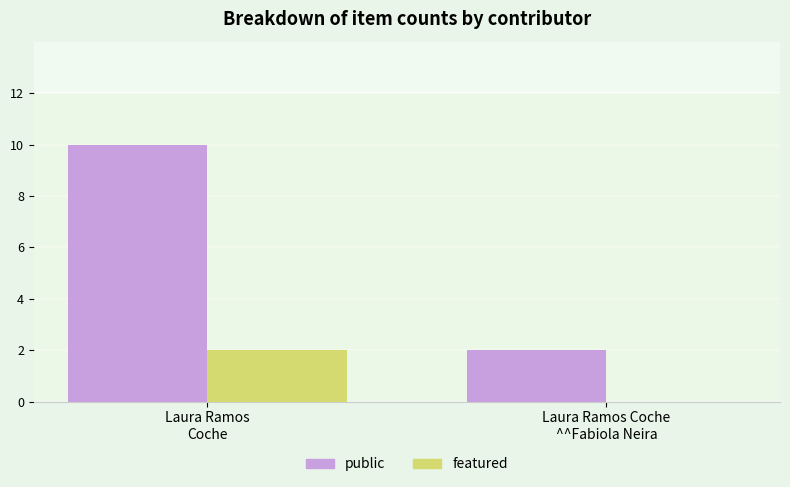

Which series has the largest total across all categories?

public